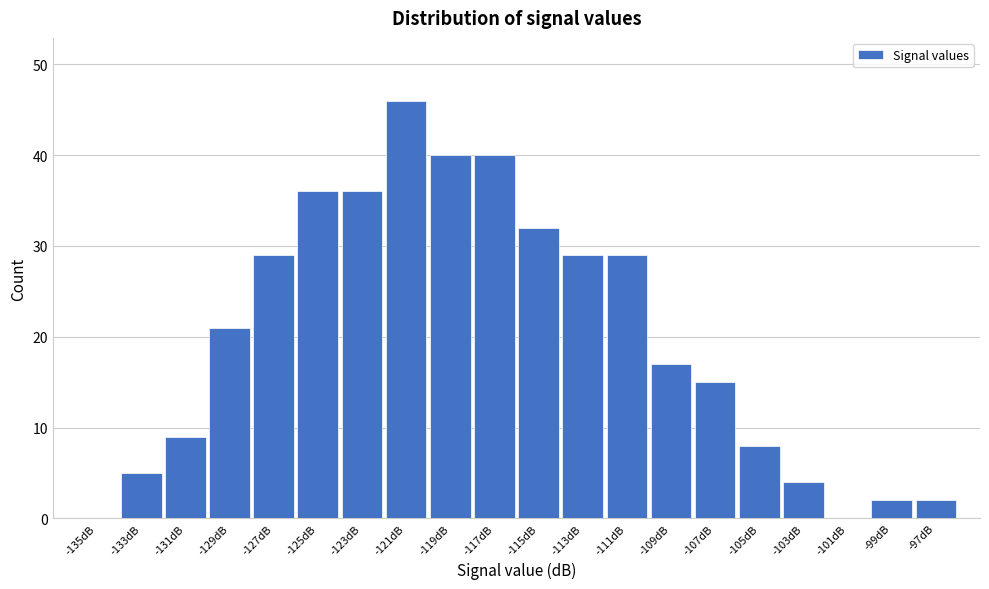

Reading left to right, extract all data points from this chart.

-135dB=0	-133dB=5	-131dB=9	-129dB=21	-127dB=29	-125dB=36	-123dB=36	-121dB=46	-119dB=40	-117dB=40	-115dB=32	-113dB=29	-111dB=29	-109dB=17	-107dB=15	-105dB=8	-103dB=4	-101dB=0	-99dB=2	-97dB=2